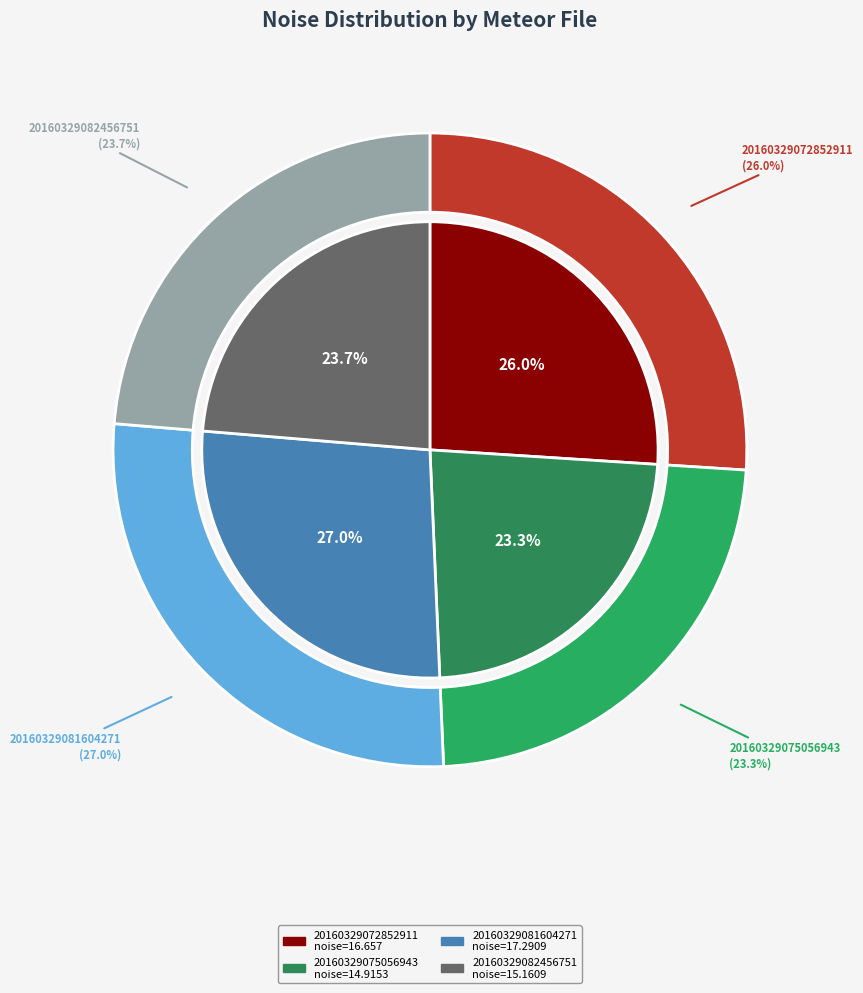

How much of the chart is everything except 20160329072852911?

74.0%